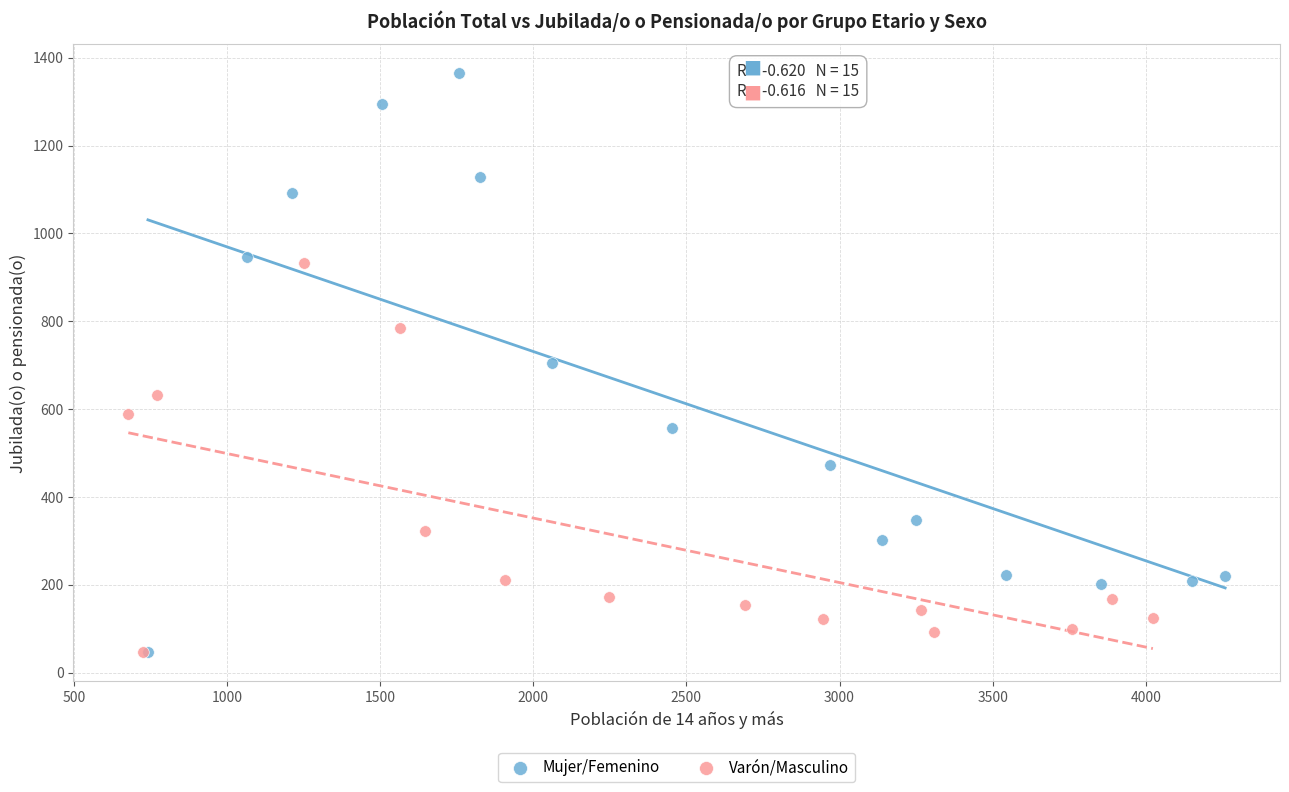

Which series has the largest Y range (max minus min)?

Mujer/Femenino